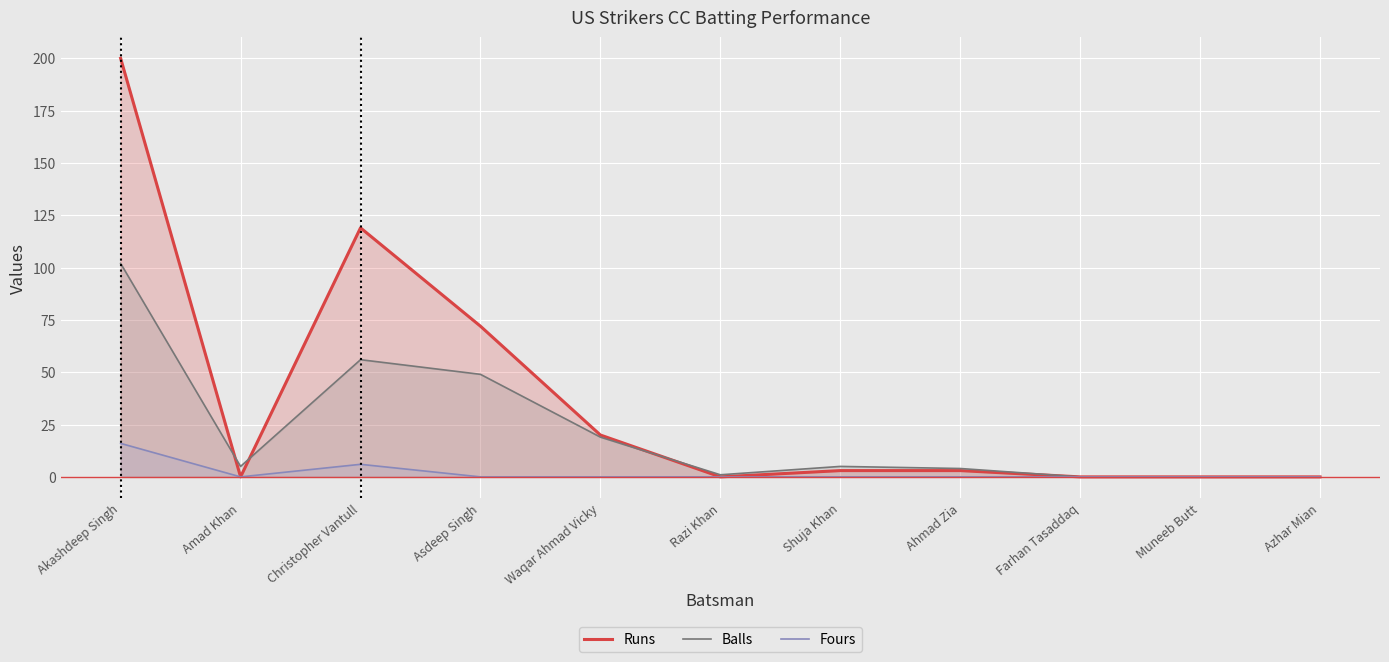

True or false: Balls and Fours intersect in this chart.

False